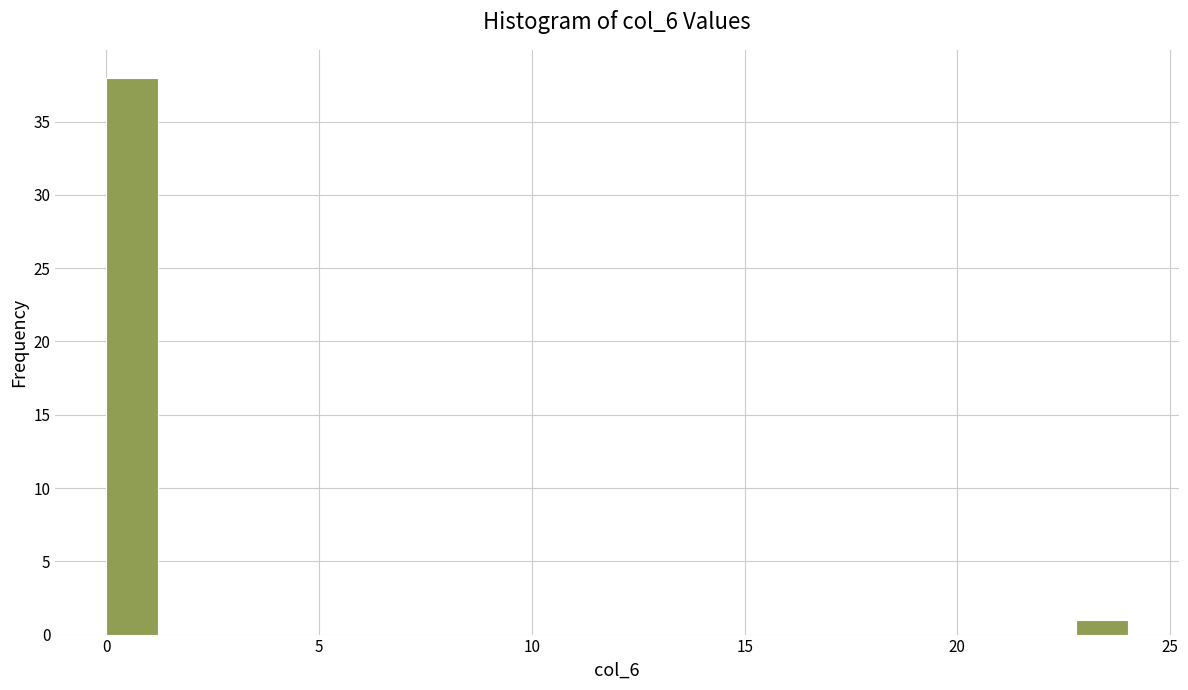

Read against the x-axis, roughly where is the centre of the tallest bar?

0.5